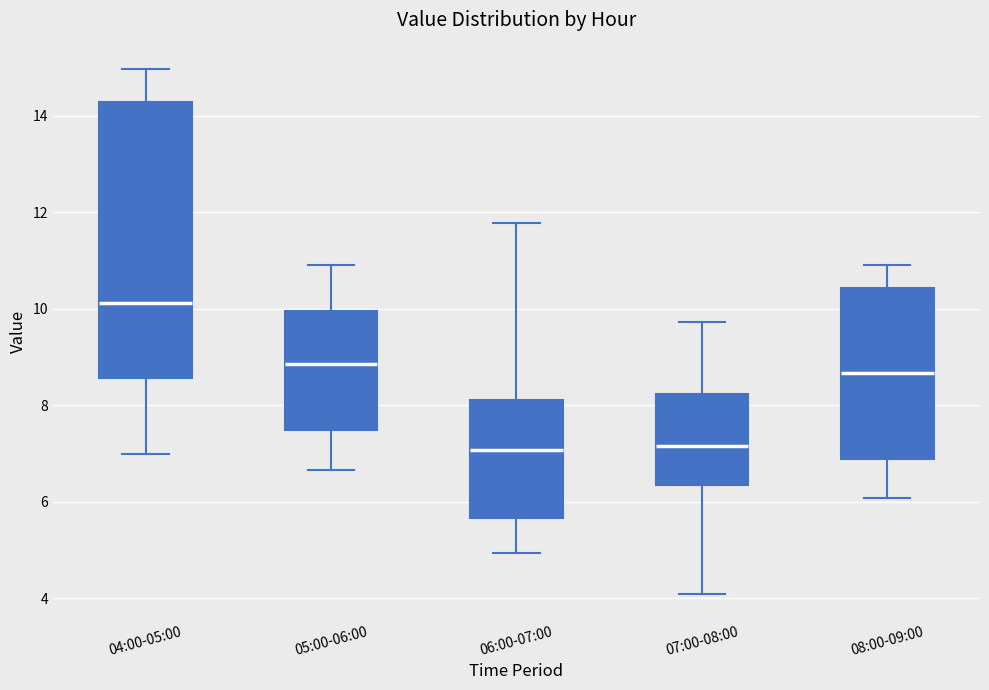

Where is the upper edge of the box for 04:00-05:00 on the y-axis? The values are not printed on the chart, so give them approximately, as read against the axis.

14.2